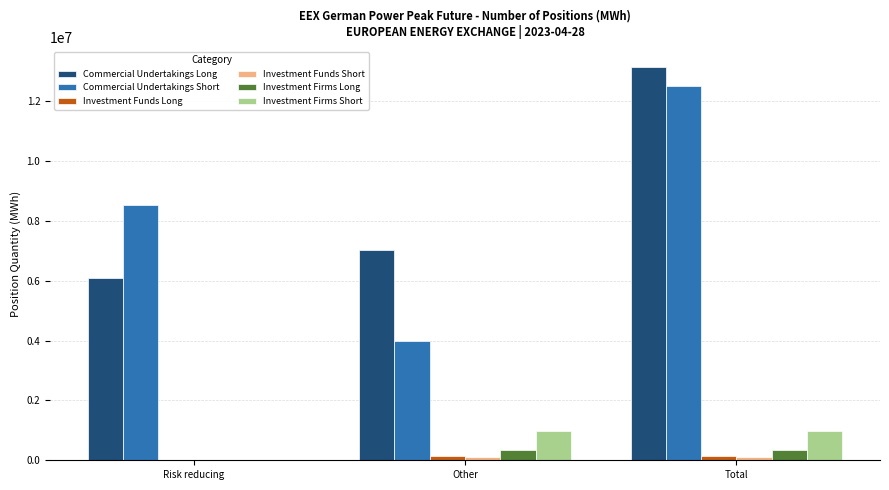

At which label is Commercial Undertakings Short closest to 8245998?

Risk reducing